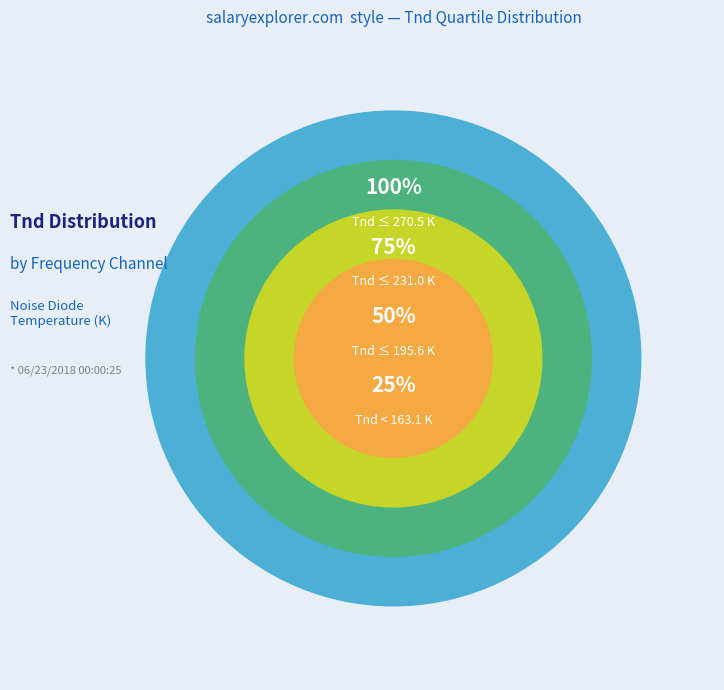

Does any single category account for the majority?

No